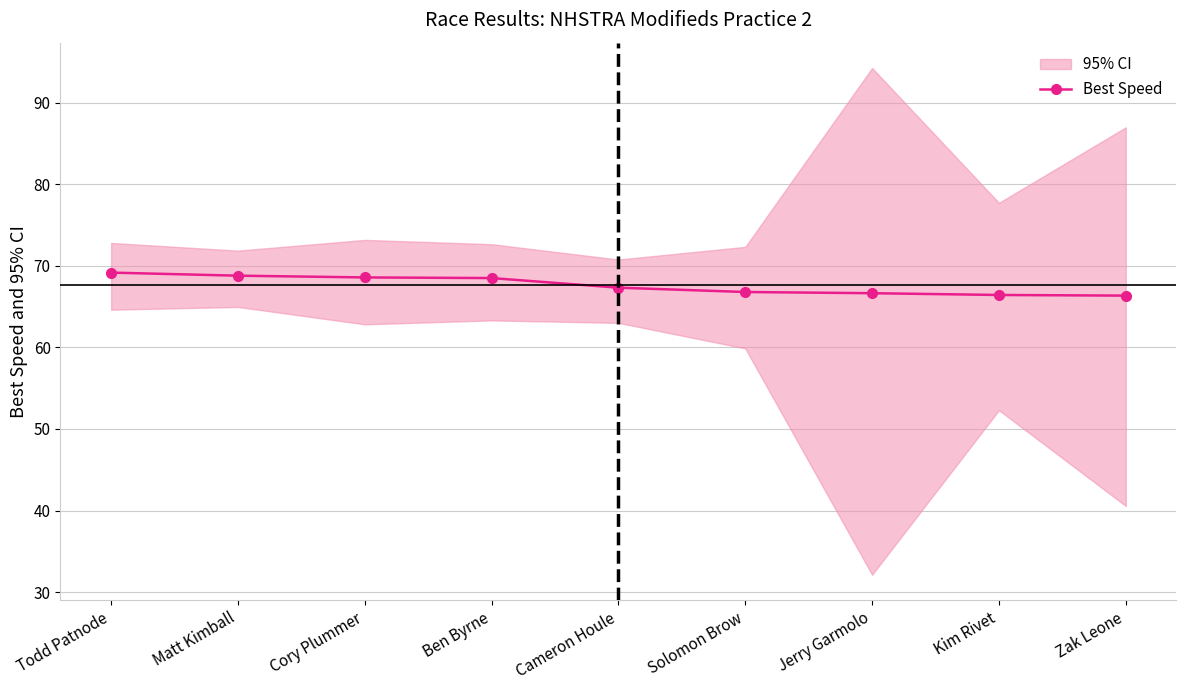

Reading left to right, list all the values displayed in this chart.

69.2	68.8	68.6	68.5	67.3	66.8	66.6	66.4	66.3